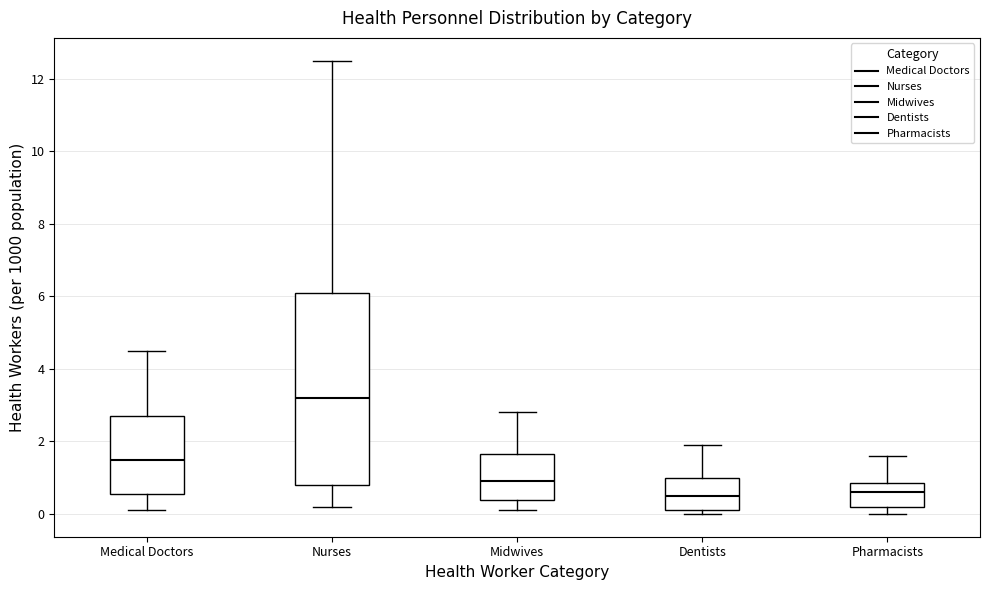

Reading left to right, read every box against the y-axis: the position of its median line, the range the box covers, and the ends of its whiskers. The values are not printed on the chart, so give them approximately, as read against the axis.

Medical Doctors: median 1.6, box 0.6 to 2.8, whiskers 0.2 to 4.6
Nurses: median 3.2, box 0.8 to 6.2, whiskers 0.2 to 12.6
Midwives: median 1.0, box 0.4 to 1.6, whiskers 0.2 to 2.8
Dentists: median 0.6, box 0.2 to 1.0, whiskers 0.0 to 2.0
Pharmacists: median 0.6, box 0.2 to 0.8, whiskers 0.0 to 1.6